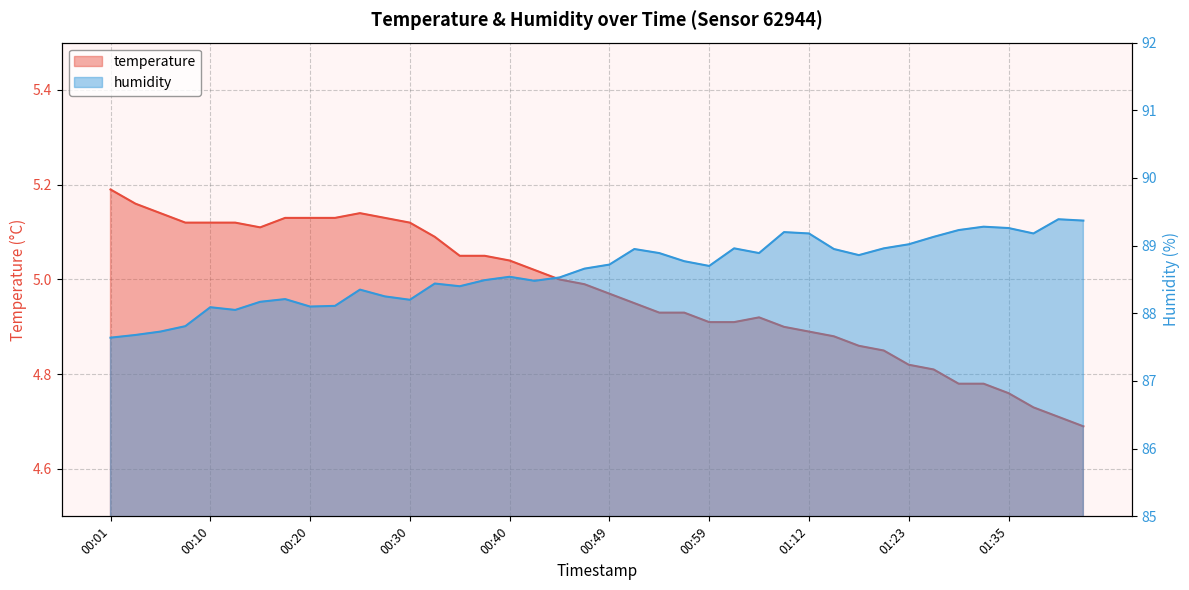

At which category does the chart reach its peak across all series?

01:40